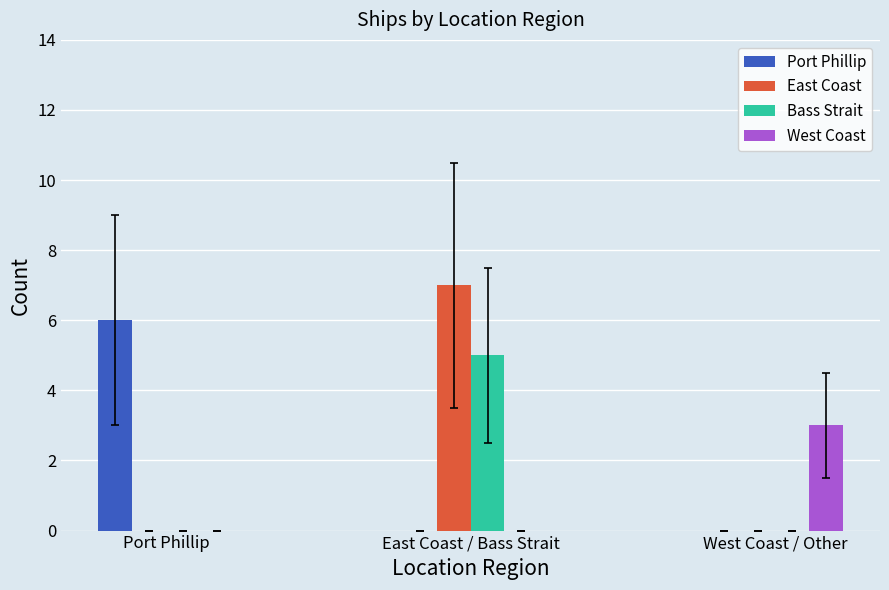

What is the sum of all Bass Strait values?

5